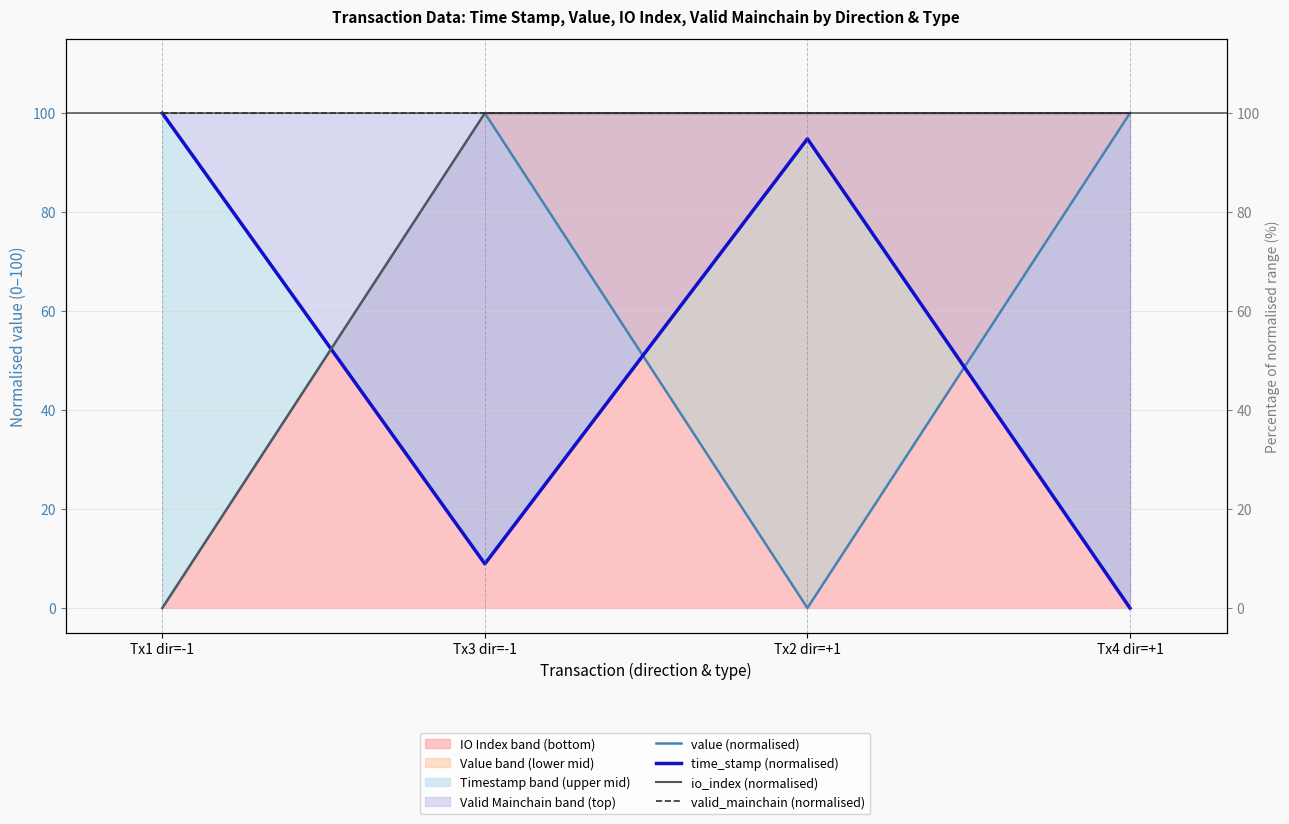

Count the number of categories in the chart.

4